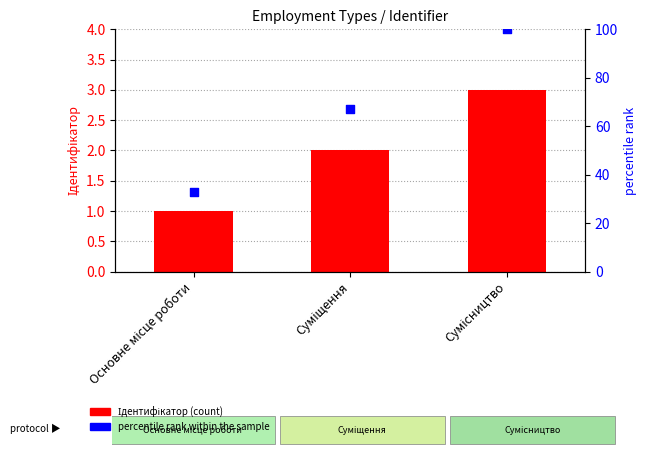

Is the value of percentile rank within the sample at Основне місце роботи greater than the value of Ідентифікатор at Основне місце роботи?

Yes